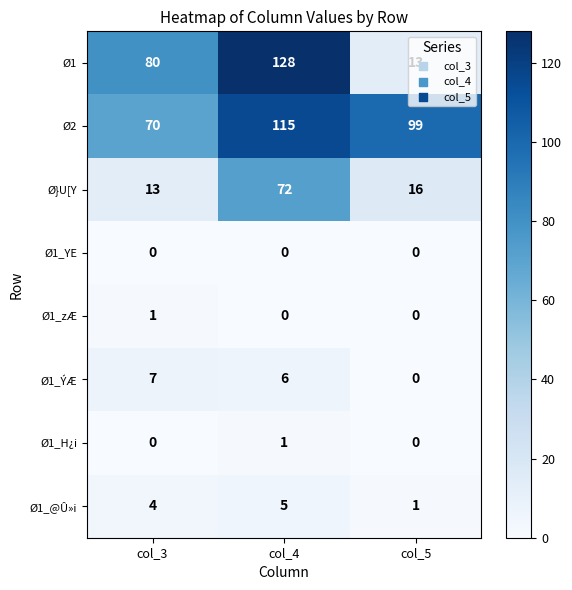

Between col_3 and col_4, which series saw the biggest shift?

Ø}U[Y